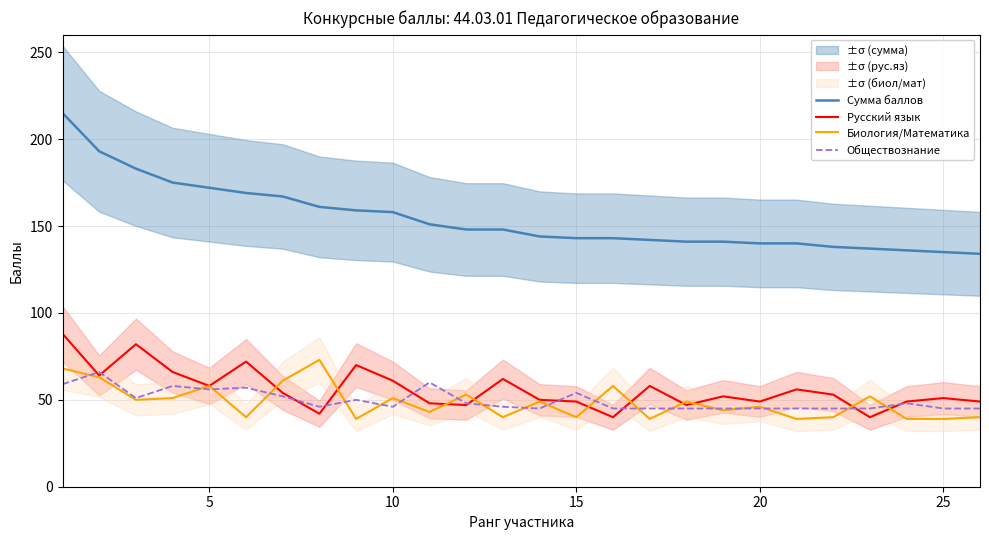

True or false: Сумма баллов has a value of 141 at 18.

True